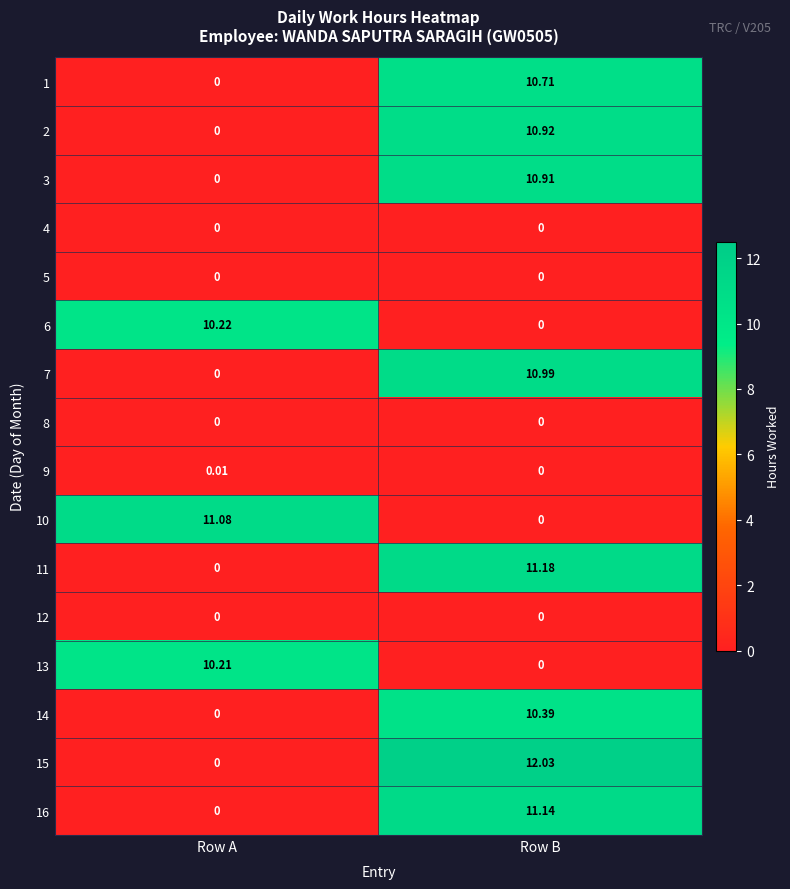

At which label is 11 closest to 5?

Row A